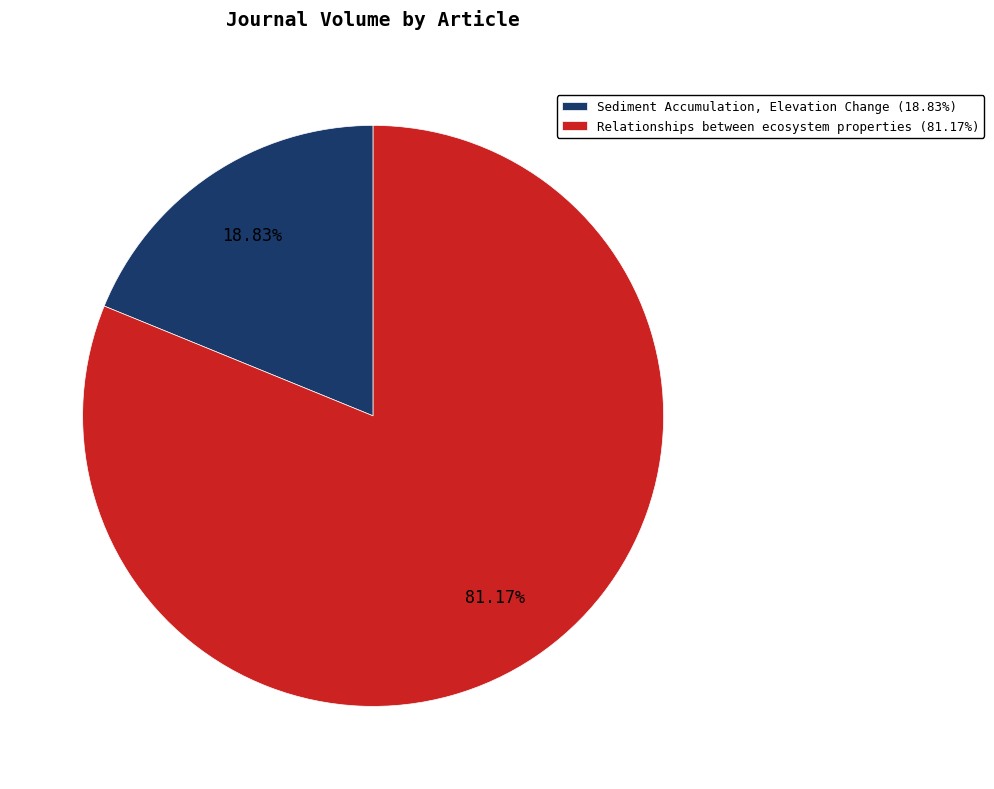

Which has a higher value, Relationships between ecosystem properties (81.17%) or Sediment Accumulation, Elevation Change (18.83%)?

Relationships between ecosystem properties (81.17%)